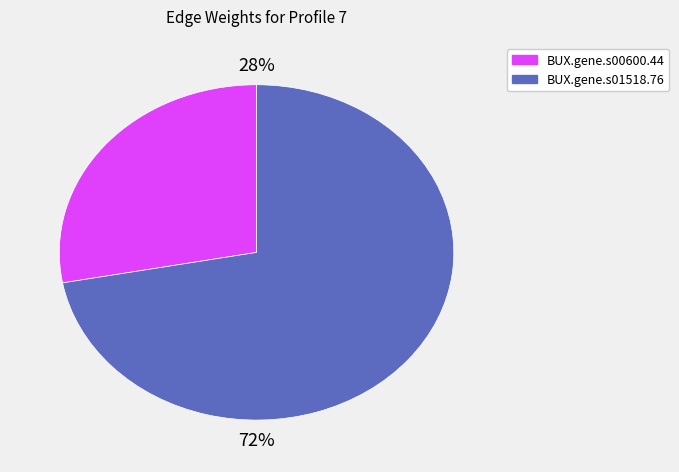

Is there any slice that represents more than half of the pie?

Yes